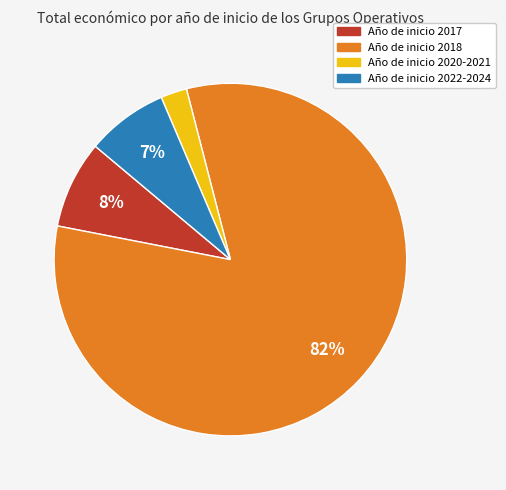

Is there a majority slice in this chart?

Yes